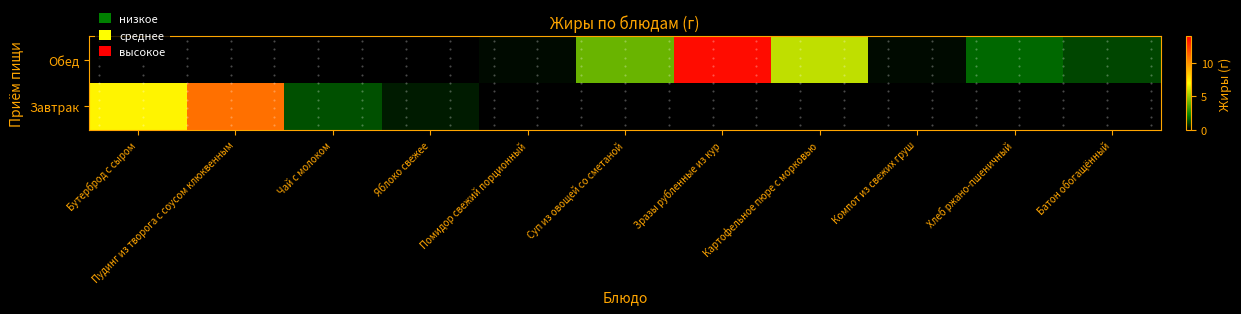

Rank the series by their maximum value, from highest to lowest.

Завтрак, Обед